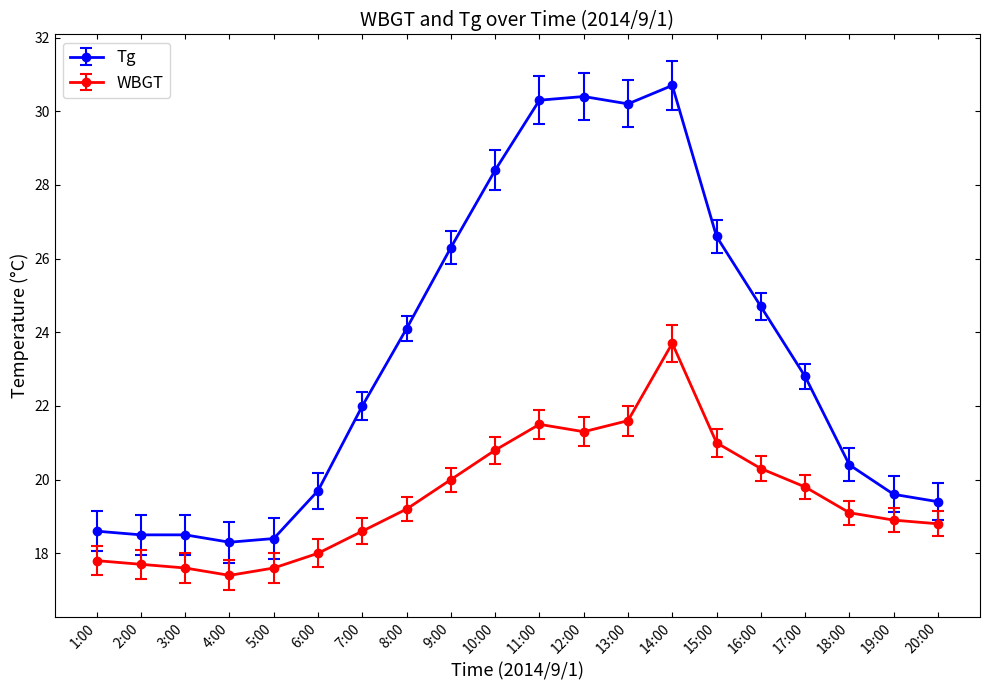

Between 8:00 and 10:00, which series saw the biggest shift?

Tg